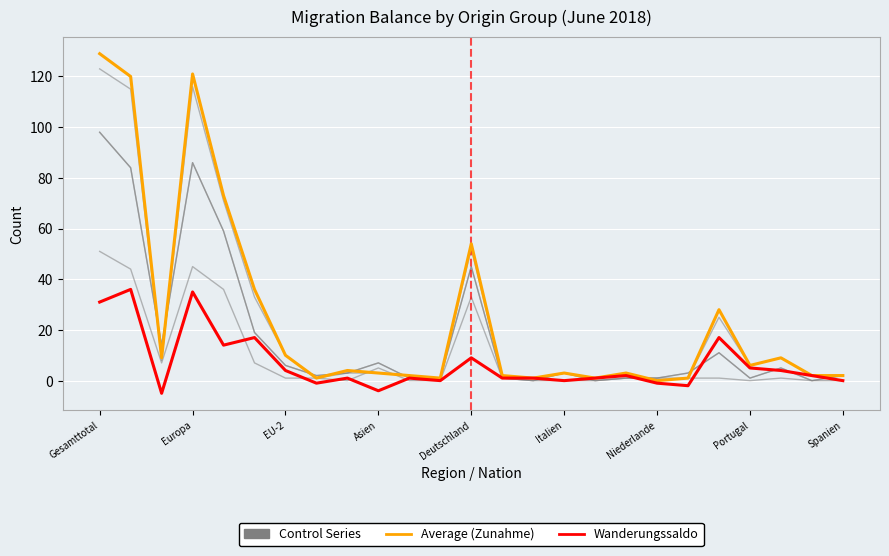

List the series in order of their overall mean, lowest first.

Wanderungssaldo, Control Series, Average (Zunahme)